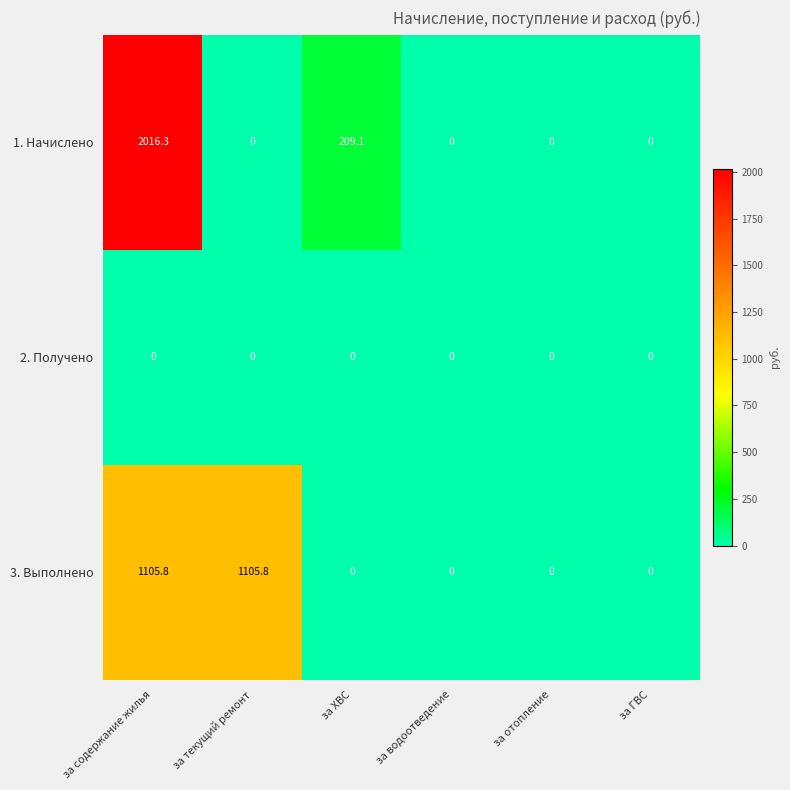

The 1. Начислено series shows 687.6 at за текущий ремонт. True or false?

False